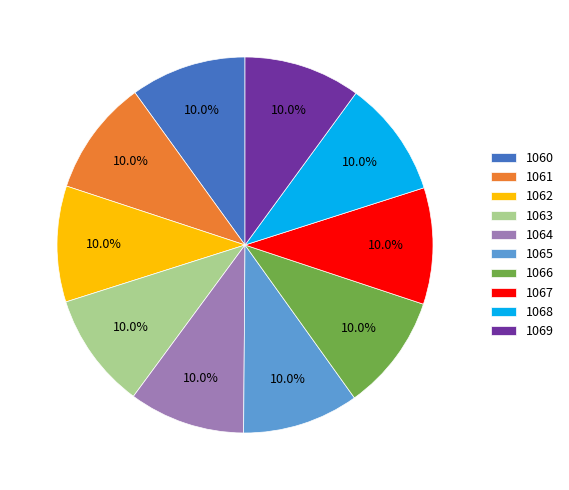

To the nearest percent, what is the combined percentage of 1063 and 1060?

20%